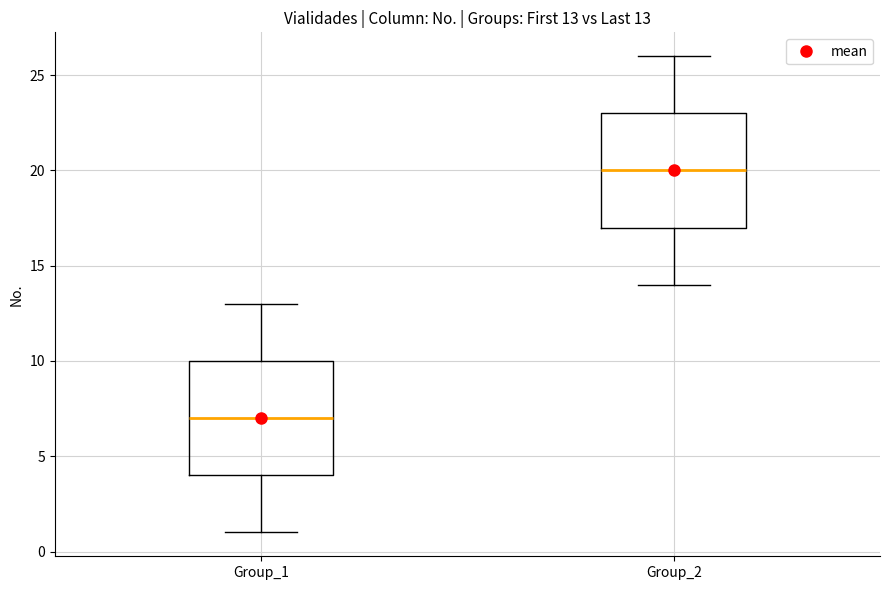

Which box has the lowest median line?

Group_1